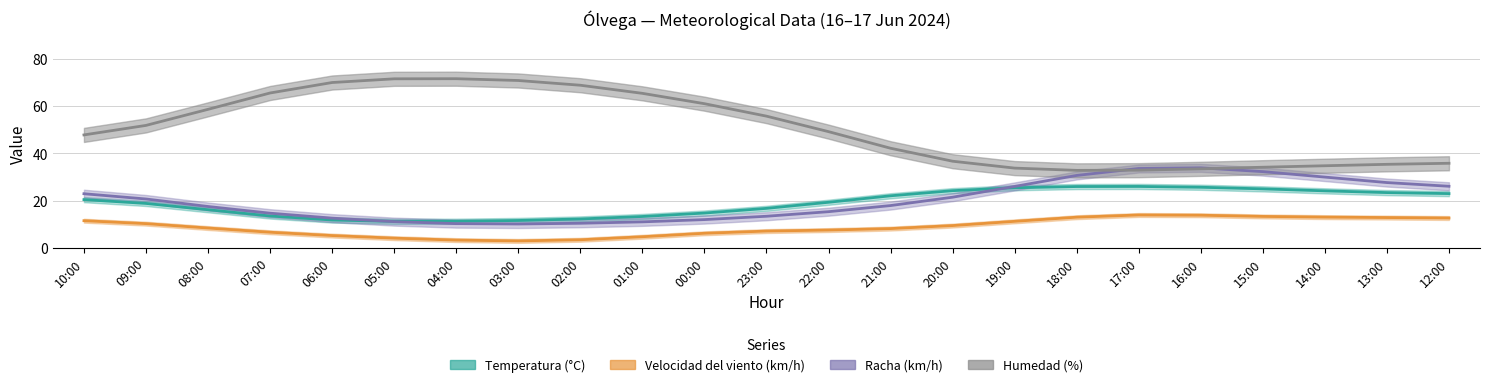

What is the spread (max minus min) of values at 13:00?

22.5